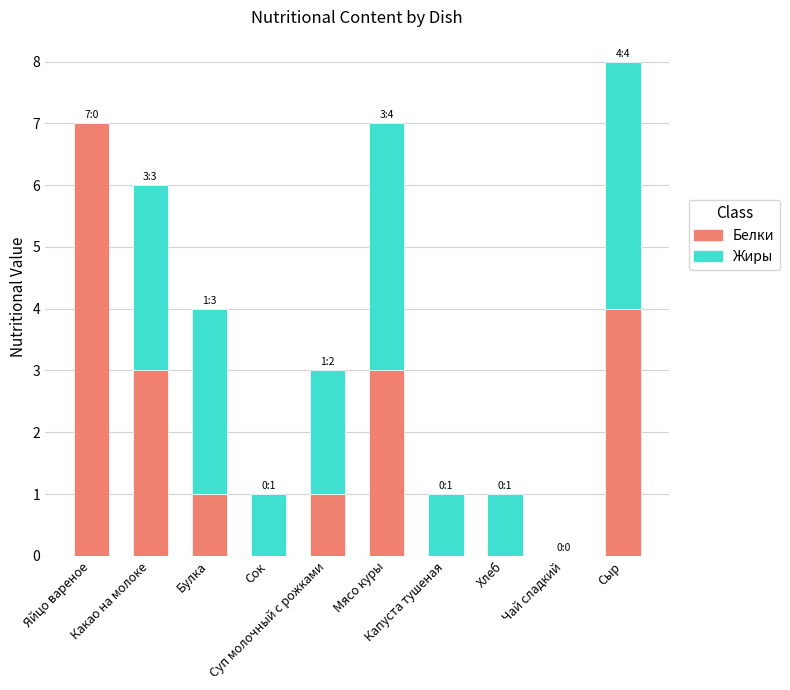

What is the sum of all Белки values?

19